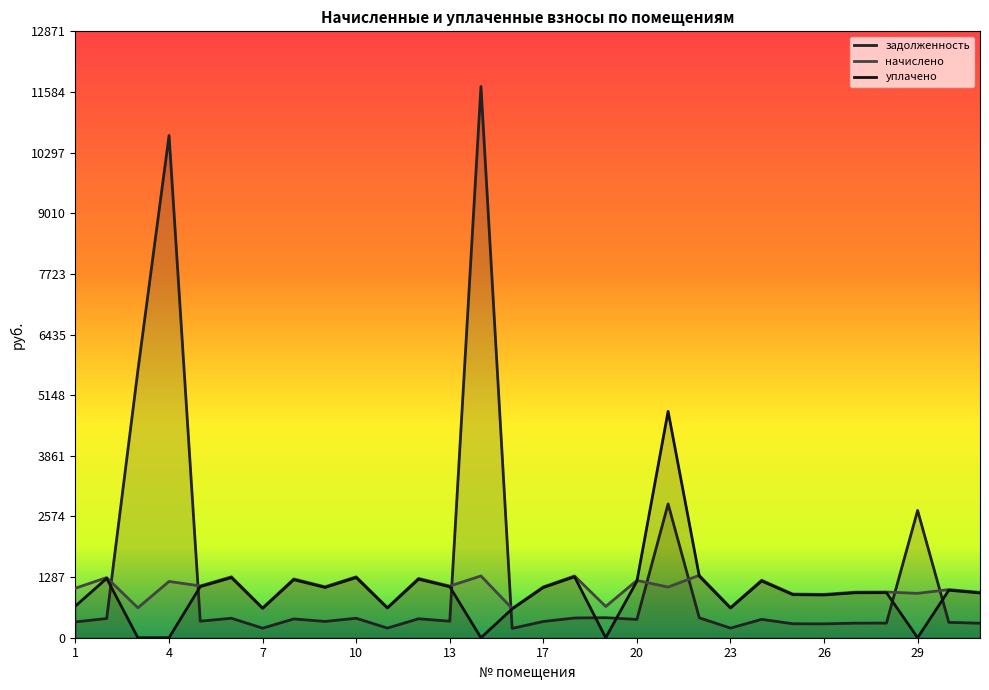

Is it true that начислено equals 440.1 at 11?

False